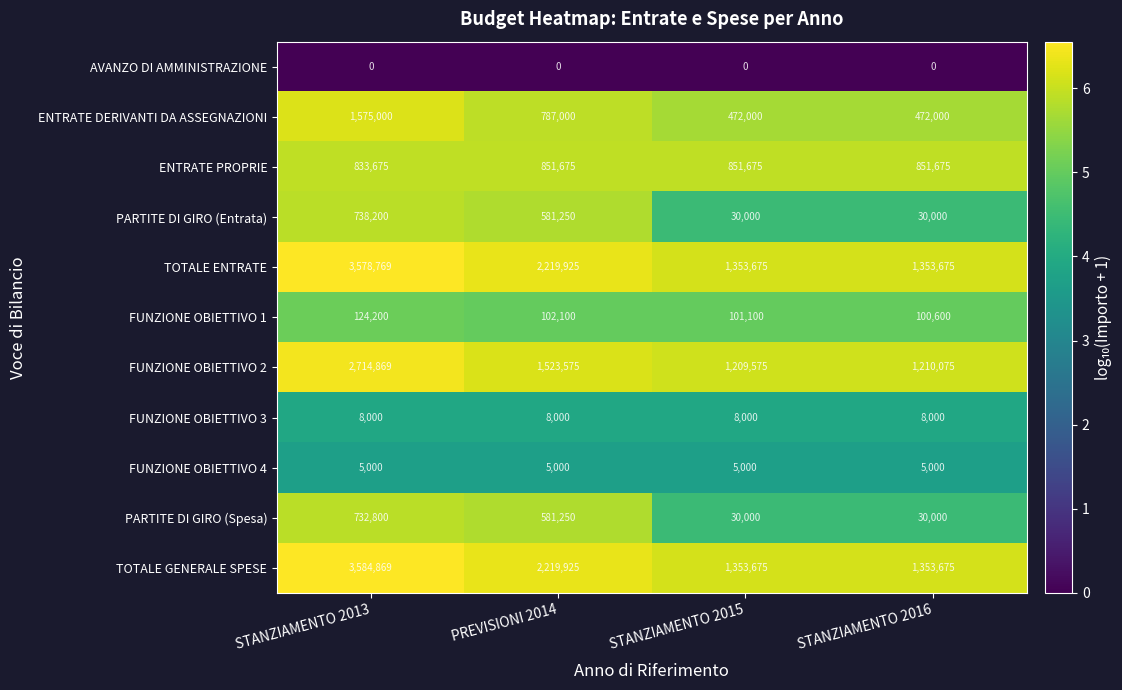

What is the difference between the maximum and minimum values in the FUNZIONE OBIETTIVO 1 series?

23600